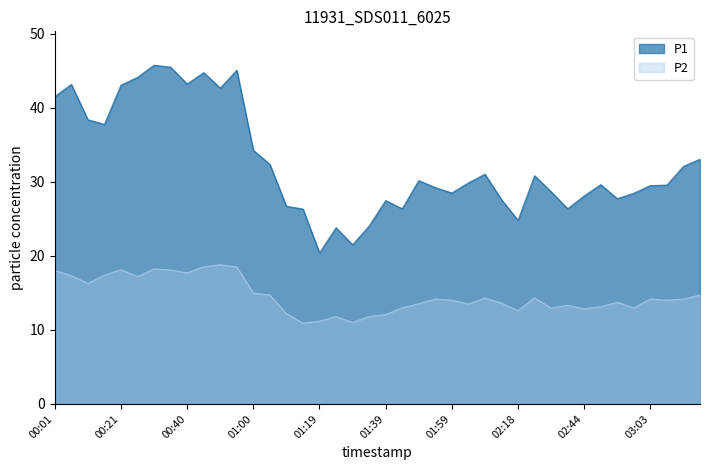

True or false: P2 has a value of 18.0 at 00:01.

True